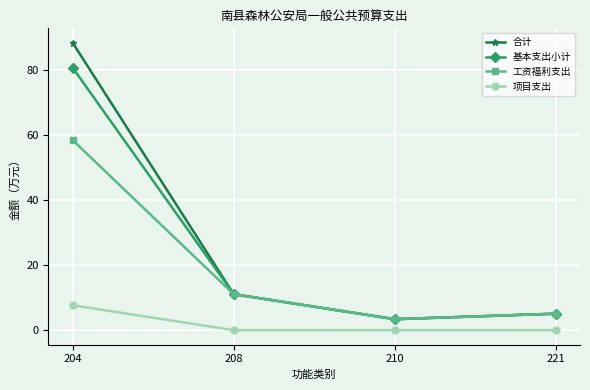

The value of 合计 at 210 is 3.4. True or false?

True